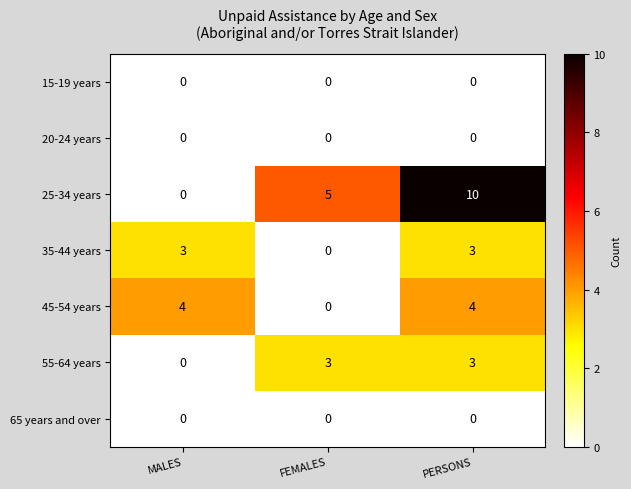

Reading left to right, what are all the values shown in this chart?

15-19 years: 0	0	0
20-24 years: 0	0	0
25-34 years: 0	5	10
35-44 years: 3	0	3
45-54 years: 4	0	4
55-64 years: 0	3	3
65 years and over: 0	0	0